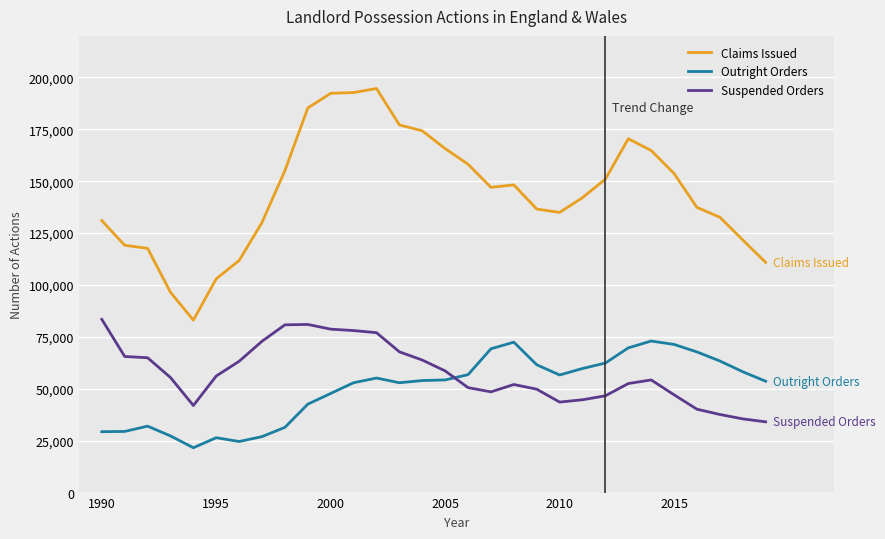

Which series has the largest range (max minus min)?

Claims Issued